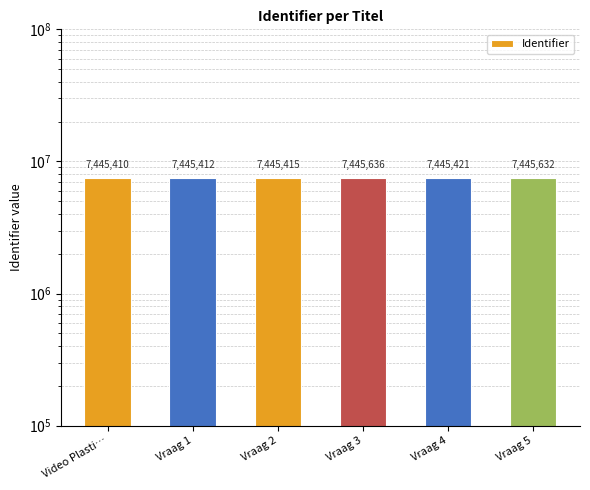

What is the difference between the values at Video Plasti… and Vraag 1?

2